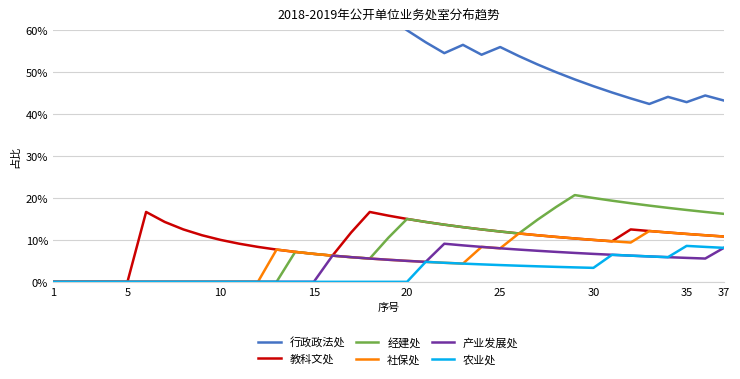

What is the total value across all series at 1?

100.0